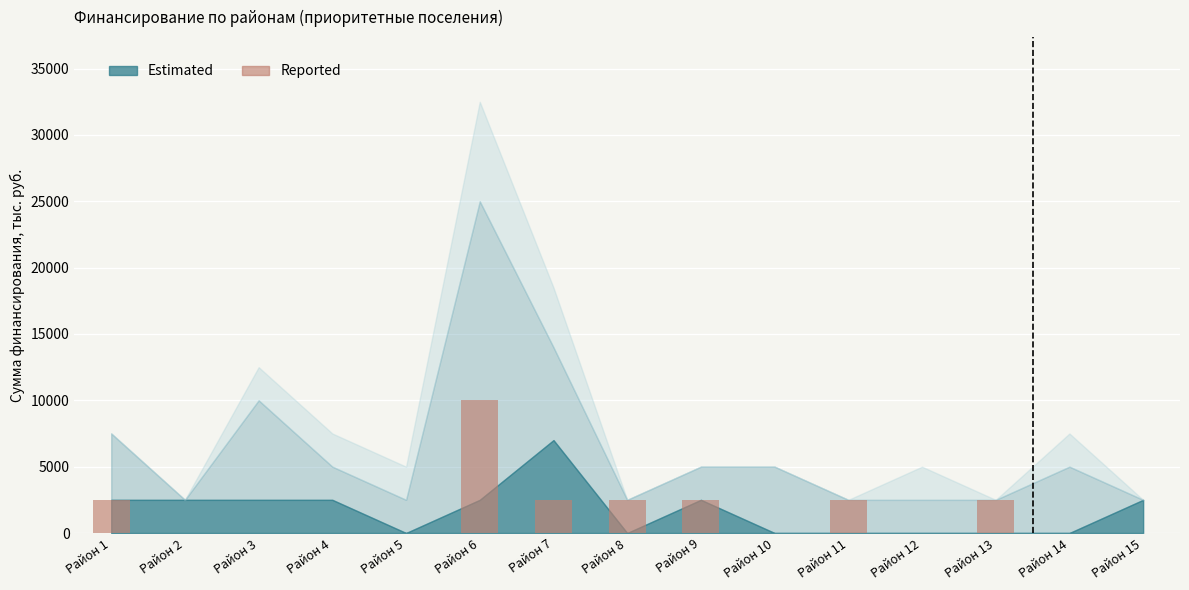

What is the approximate value at Район 7, to the nearest 100?

2500